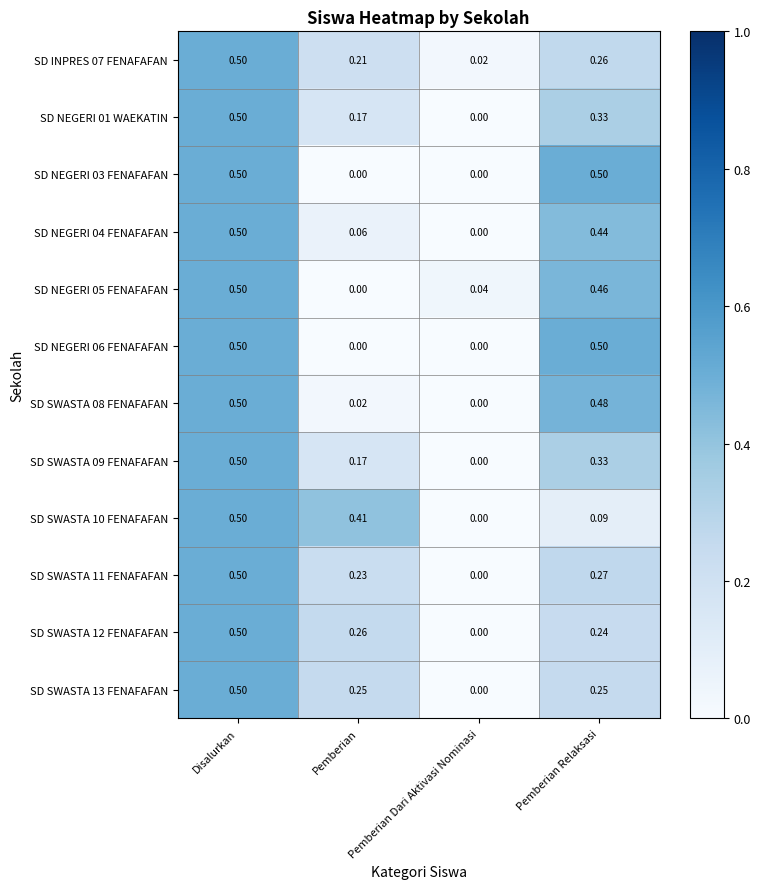

At which category is the sum across all series the highest?

Disalurkan